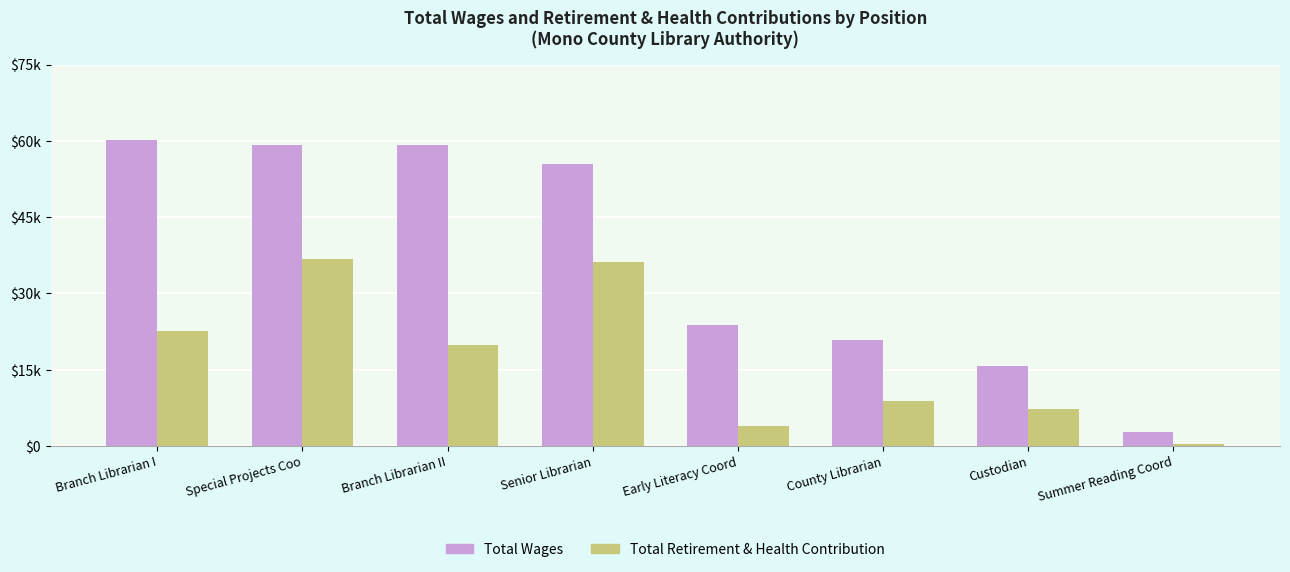

Reading right to left, transcribe all the data shown in this chart.

Total Wages: 2796	15683	20882	23886	55500	59205	59271	60157
Total Retirement & Health Contribution: 479	7352	8775	4012	36253	19916	36824	22686